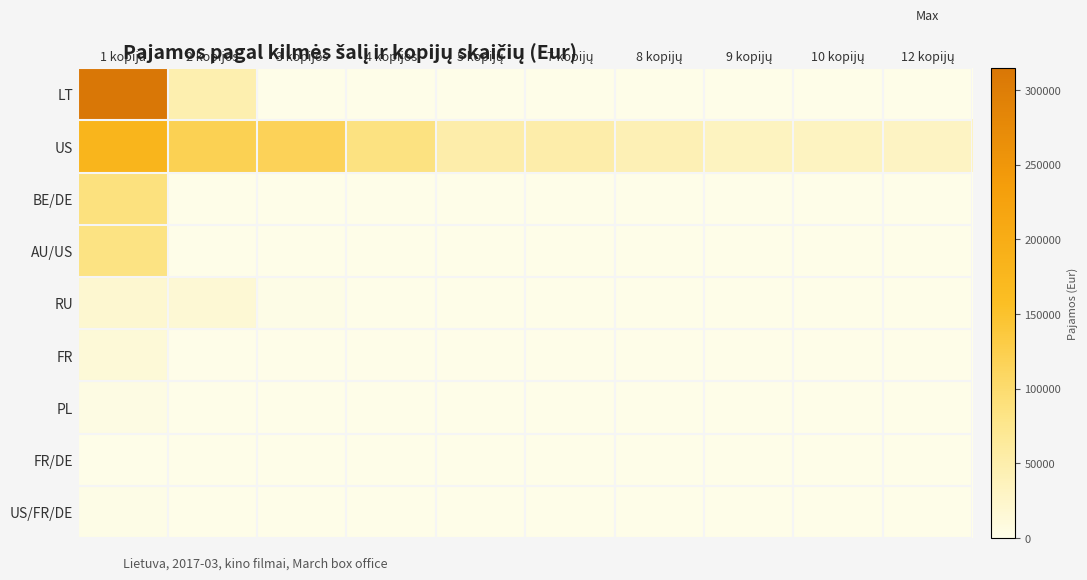

What is the maximum value shown in the chart?

314638.1